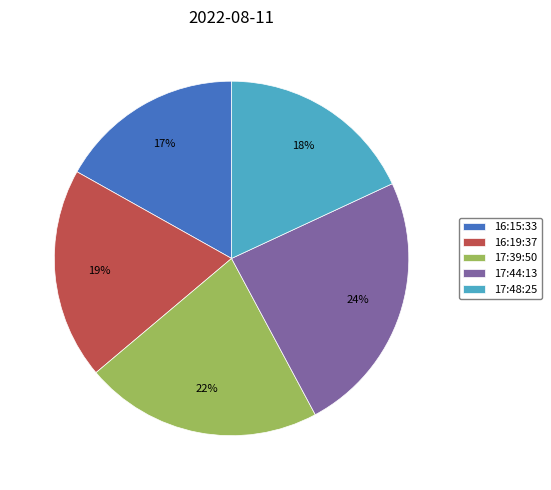

Rank the categories by value from lowest to highest.

16:15:33, 17:48:25, 16:19:37, 17:39:50, 17:44:13